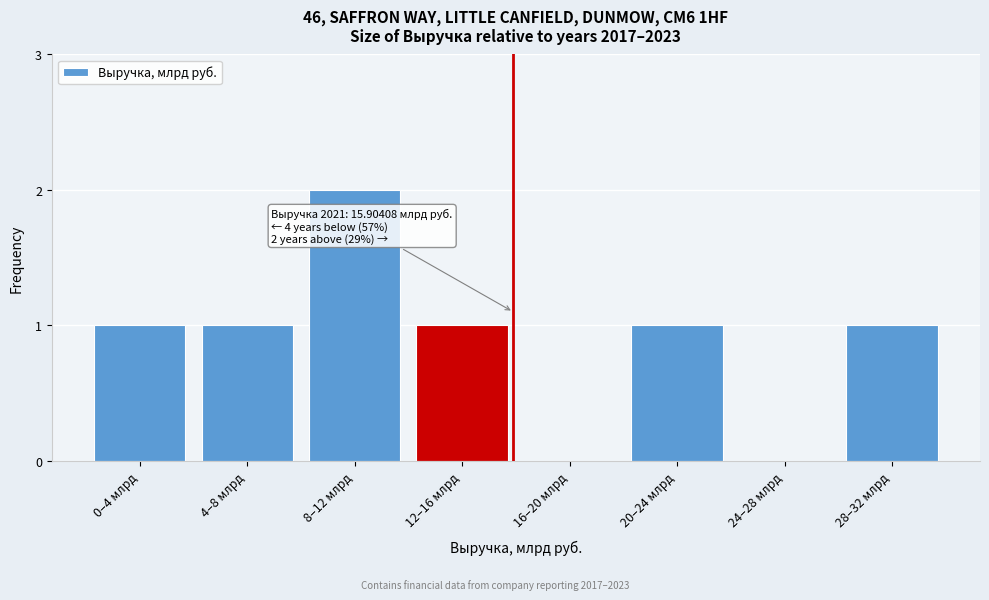

Reading left to right, what are all the values shown in this chart?

0–4 млрд=1	4–8 млрд=1	8–12 млрд=2	12–16 млрд=1	16–20 млрд=0	20–24 млрд=1	24–28 млрд=0	28–32 млрд=1